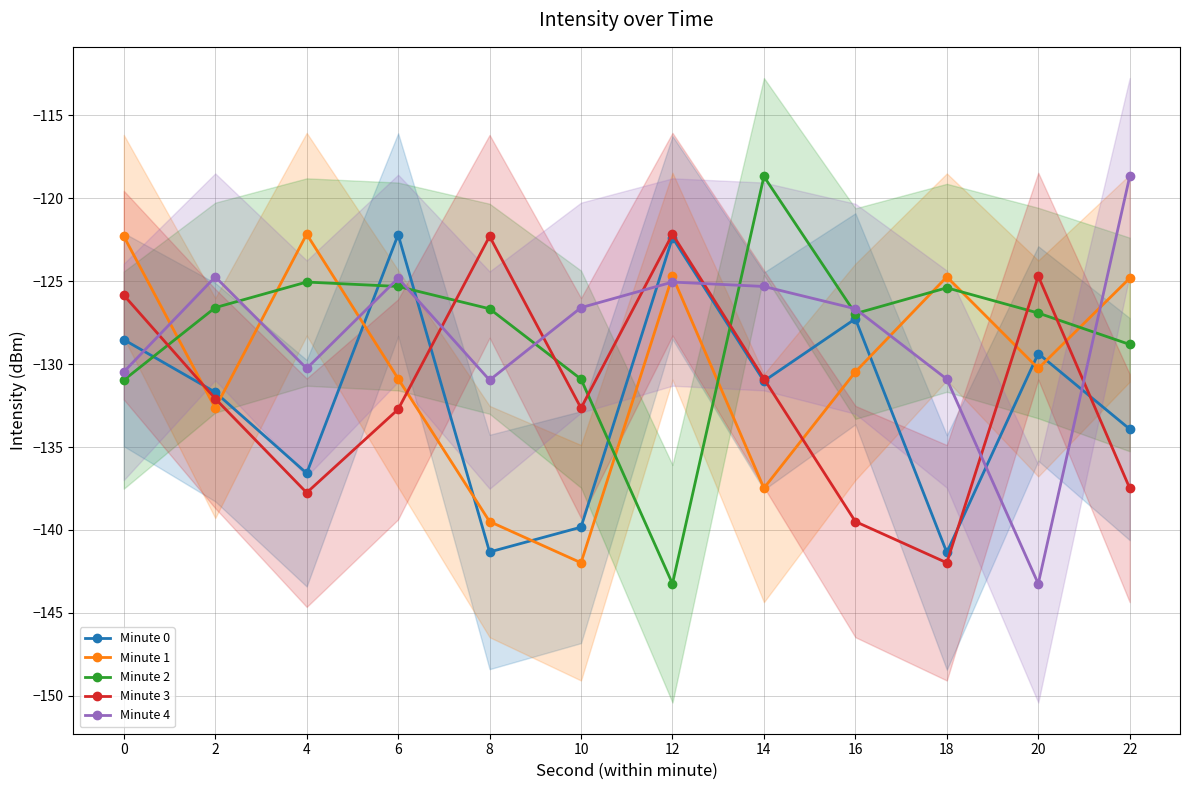

Rank the series by their maximum value, from highest to lowest.

Minute 2, Minute 4, Minute 1, Minute 3, Minute 0